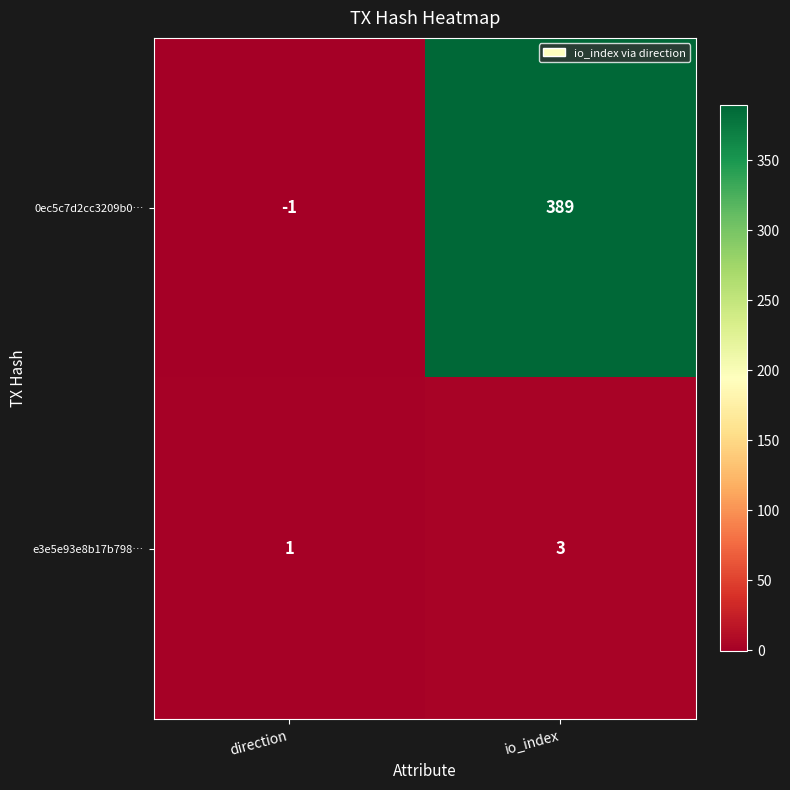

What is the spread (max minus min) of values at io_index?

386